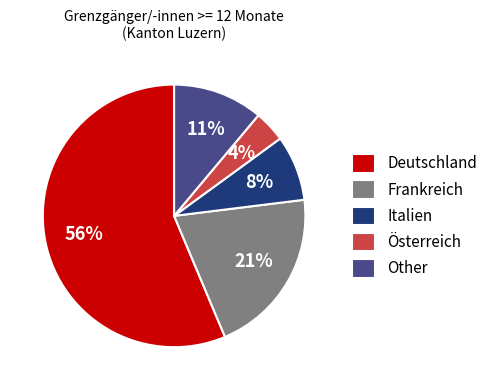

Count the number of slices in the pie.

5